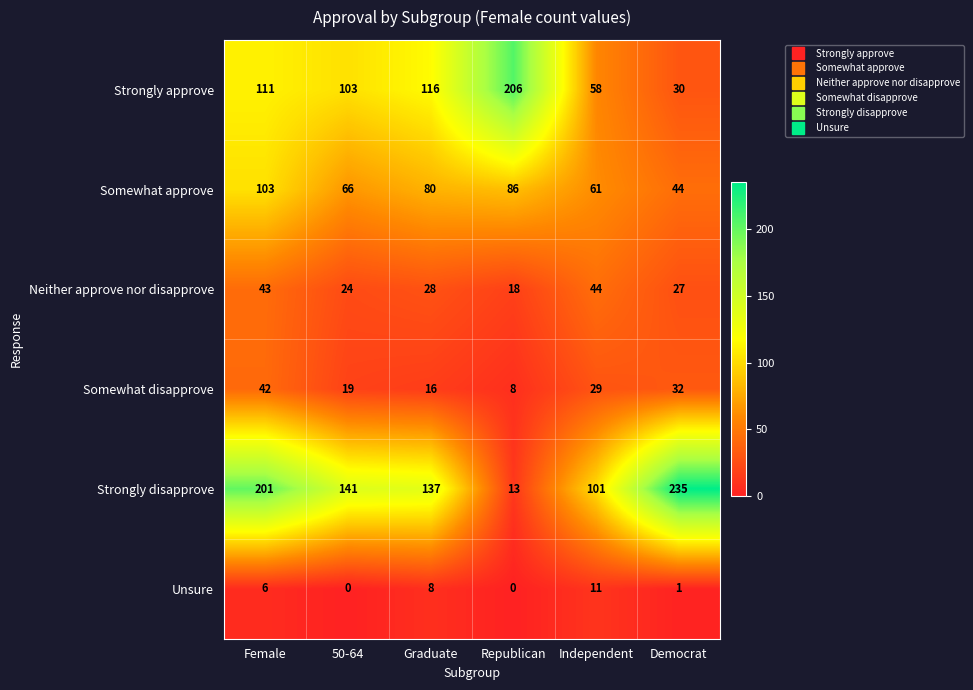

Which series has the largest total across all categories?

Strongly disapprove